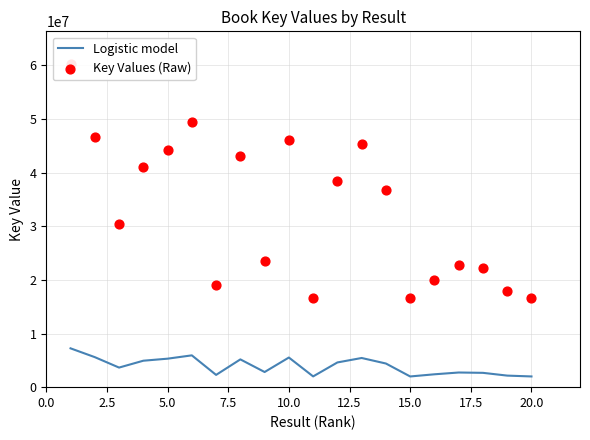

What are all the series names shown in the legend?

Logistic model, Key Values (Raw)